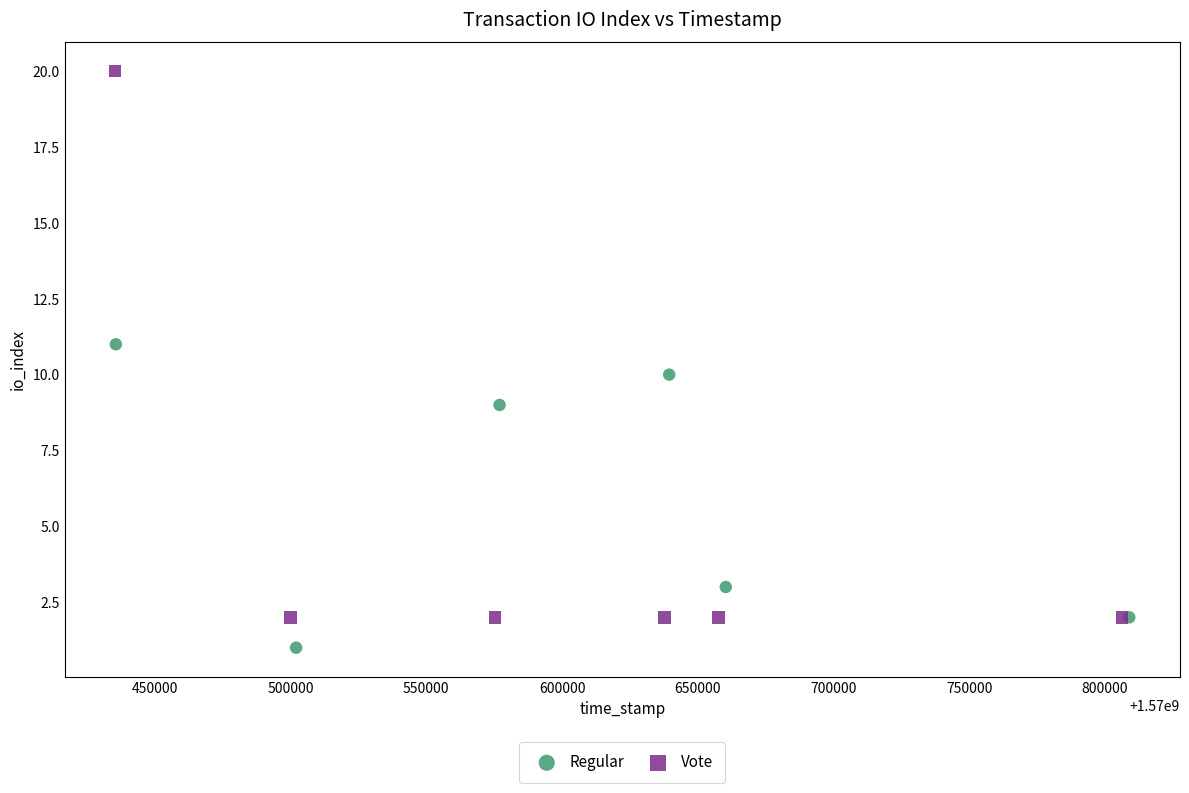

Which series reaches the maximum Y coordinate?

Vote